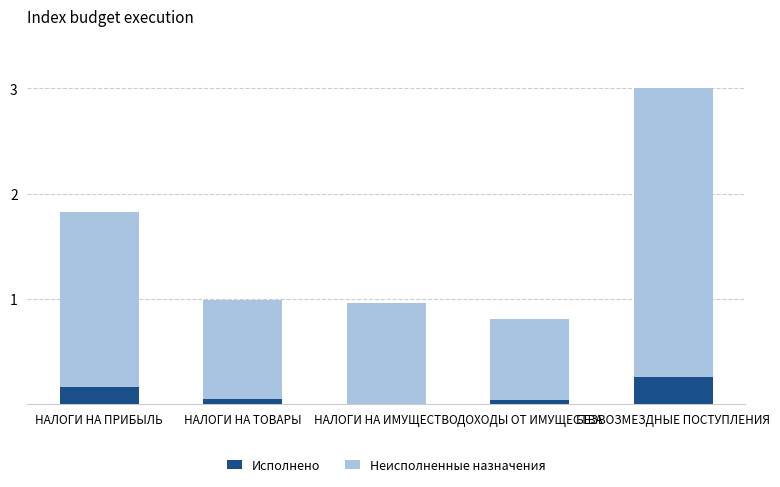

List the series in order of their peak value, lowest first.

Исполнено, Неисполненные назначения